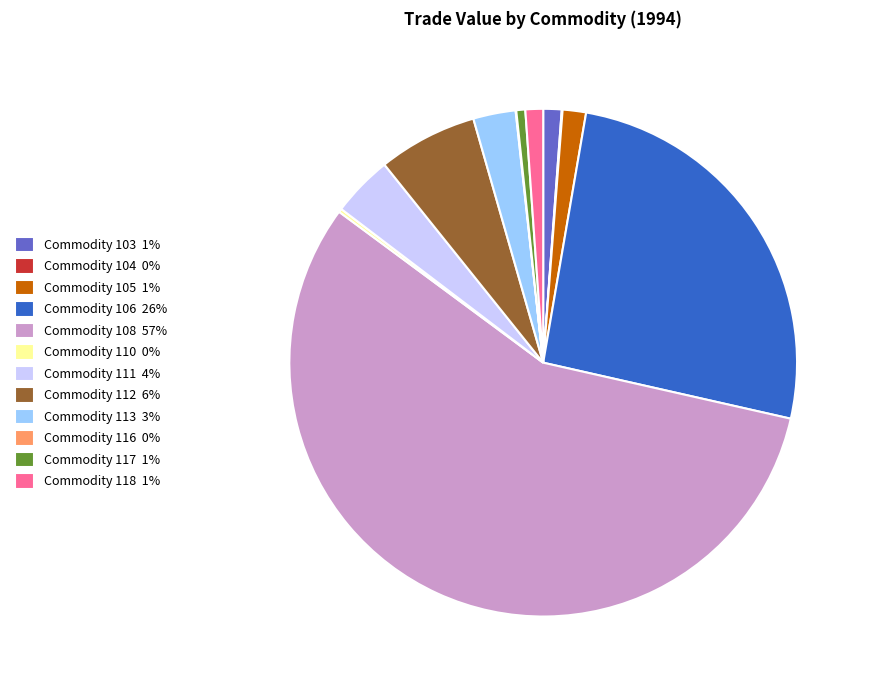

Is the sum of Commodity 106 26% and Commodity 118 1% greater than half?

No